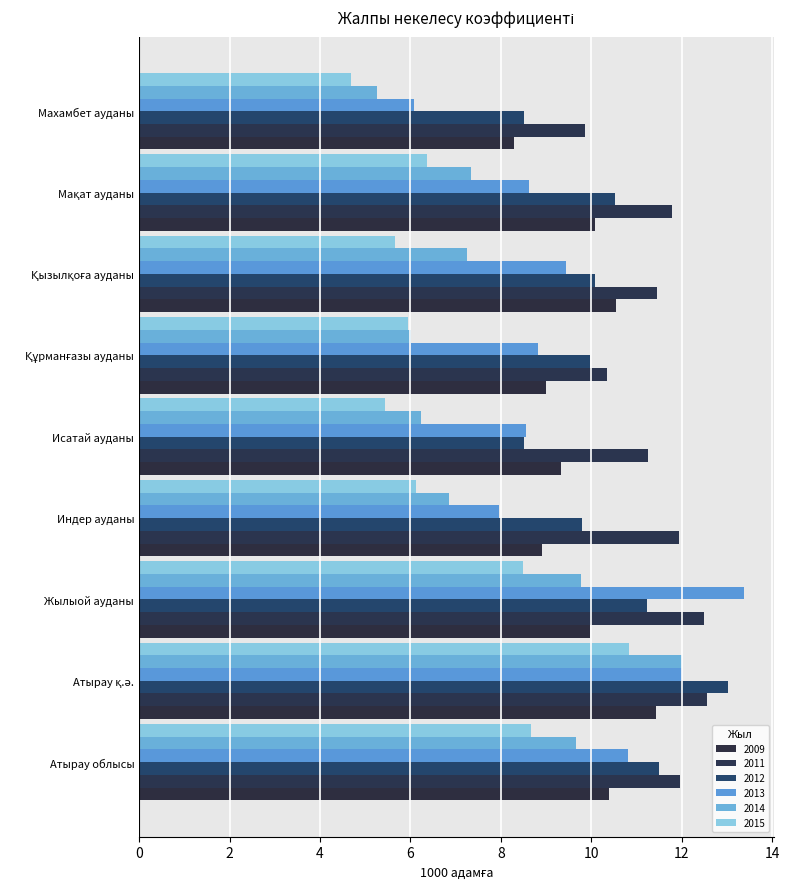

Where does the 2013 series first go above 8?

Атырау облысы